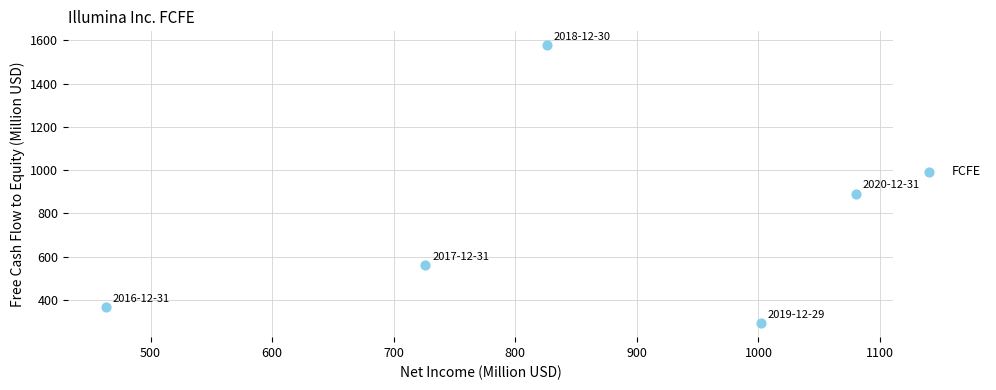

What is the range of X values (max minus min)?

617